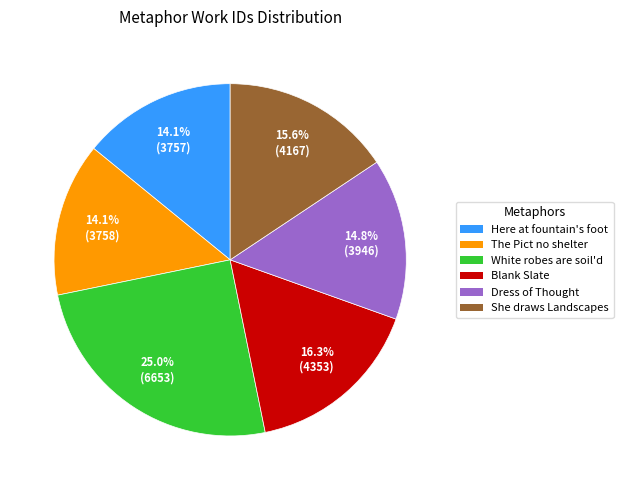

Does any single category account for the majority?

No